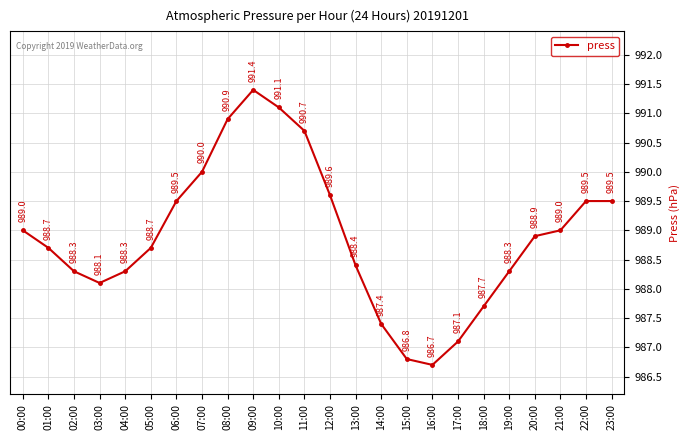

What is the approximate value at 05:00?

988.7